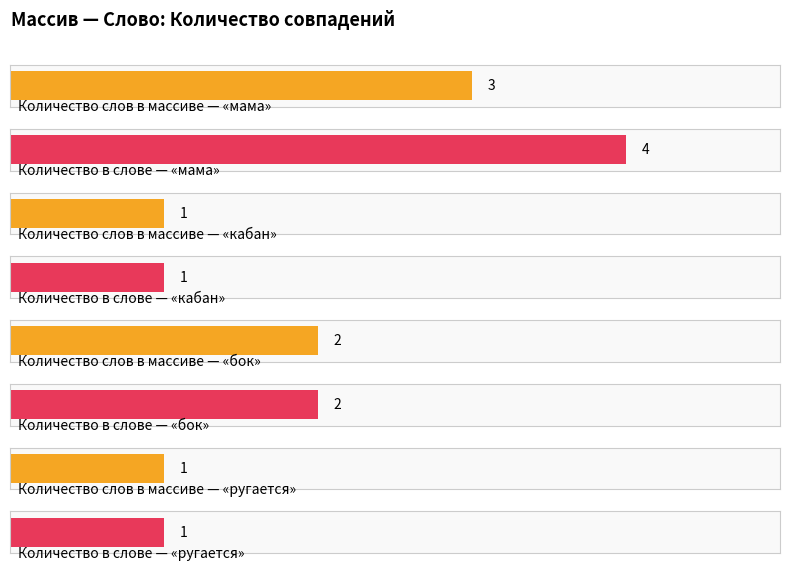

How many Количество слов в слове values are between 1 and 4?

4